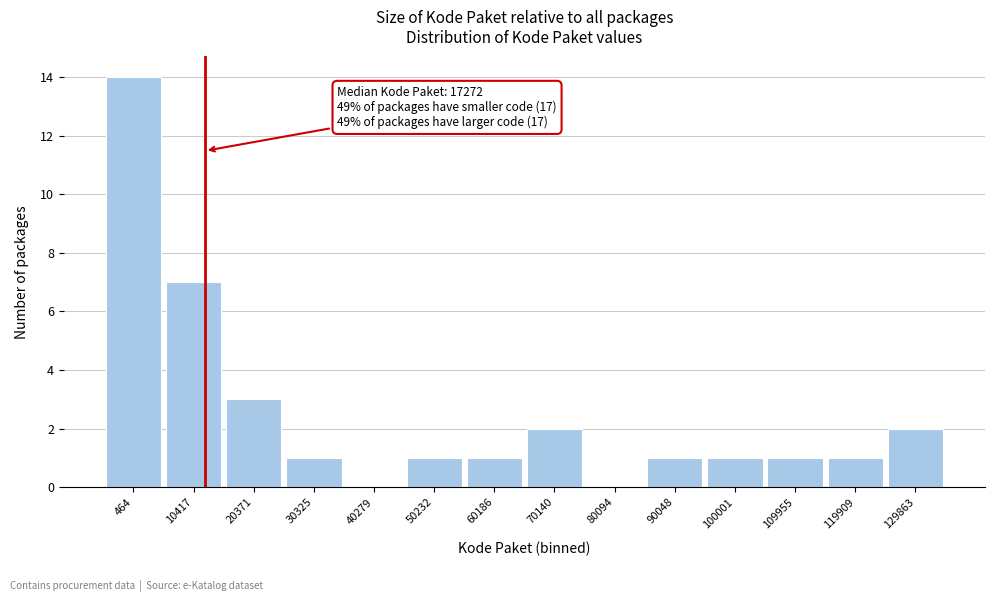

Reading right to left, transcribe all the data shown in this chart.

129863=2	119909=1	109955=1	100001=1	90048=1	80094=0	70140=2	60186=1	50232=1	40279=0	30325=1	20371=3	10417=7	464=14